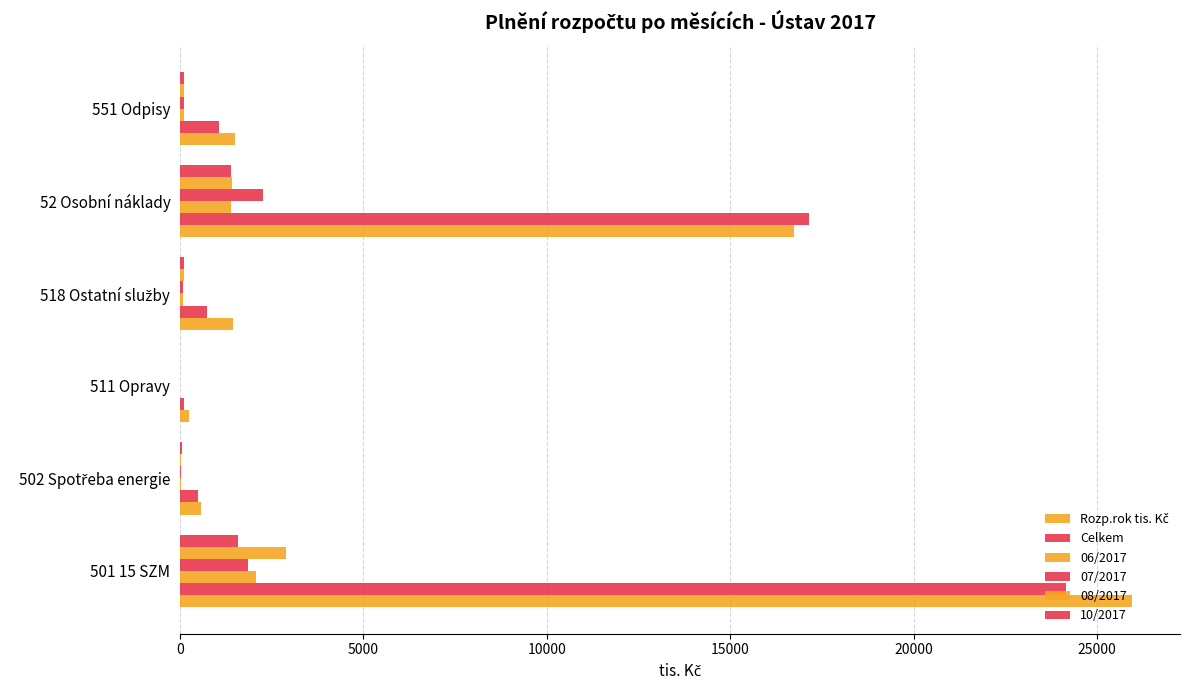

How many data points does each series have?

6